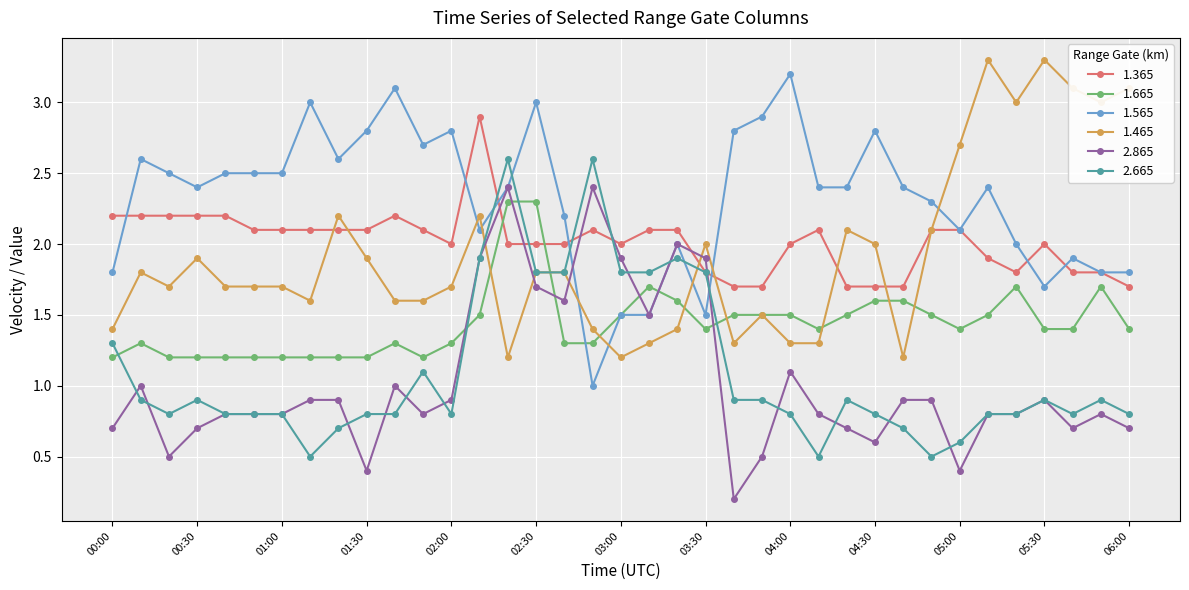

What is the value of the 1.665 point at the 29th from the left?

1.6